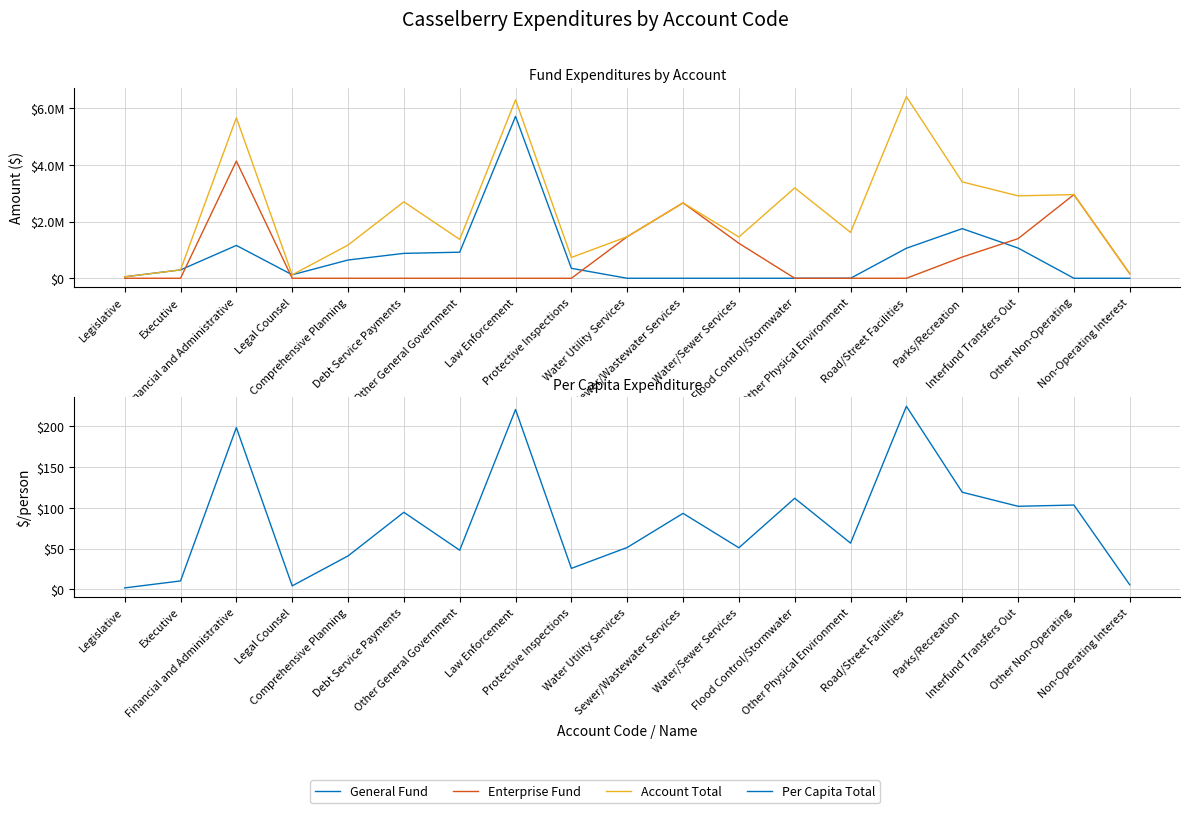

How many lines are shown in the chart?

4